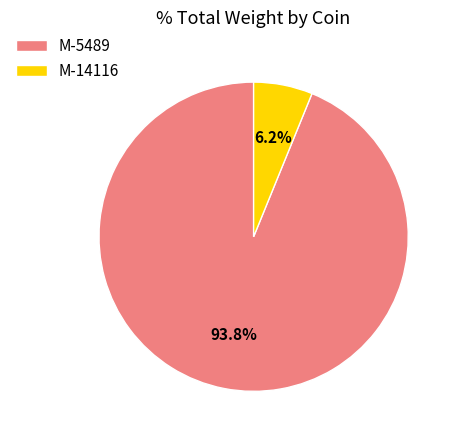

What percentage is NOT represented by M-5489?

6.2%